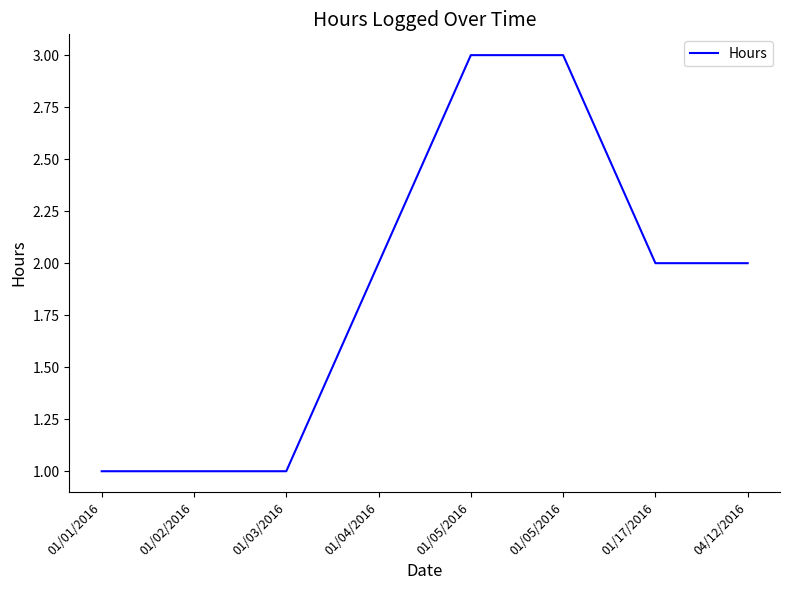

How many lines are shown in the chart?

1